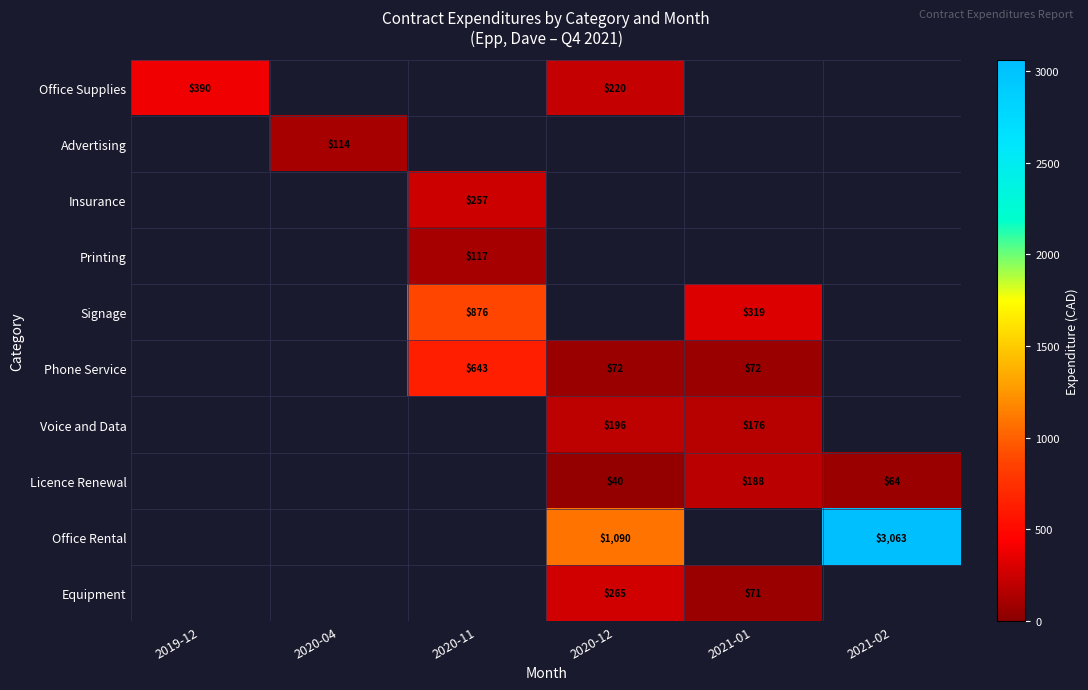

Is the value of Office Rental at 2020-12 greater than the value of Signage at 2021-01?

Yes